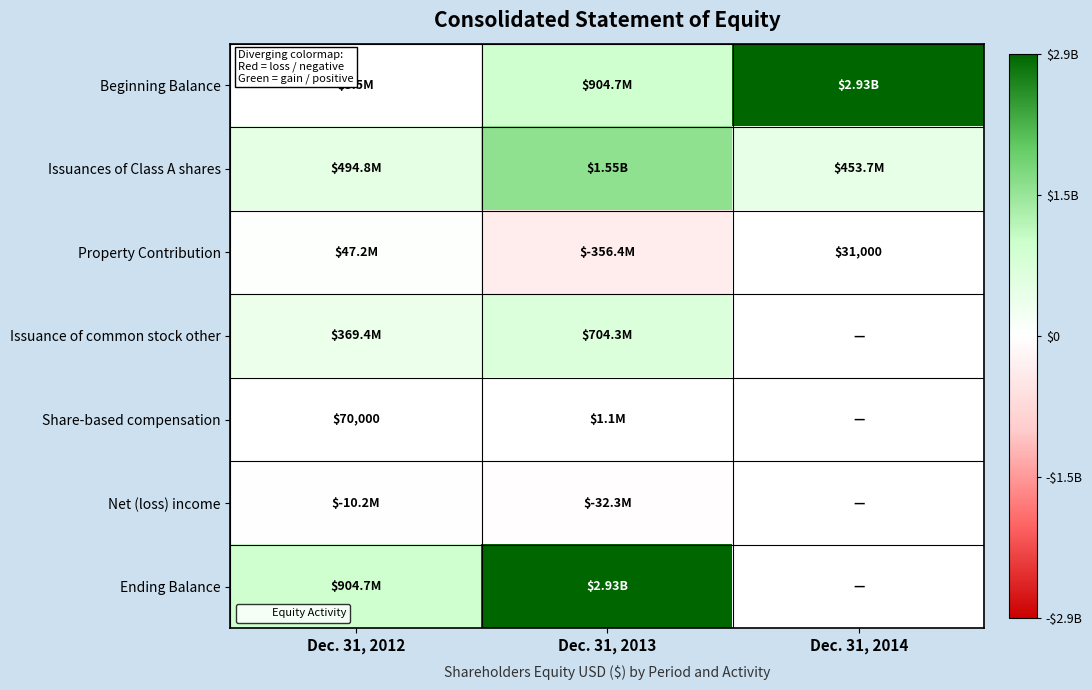

At which category is the sum across all series the highest?

Dec. 31, 2013